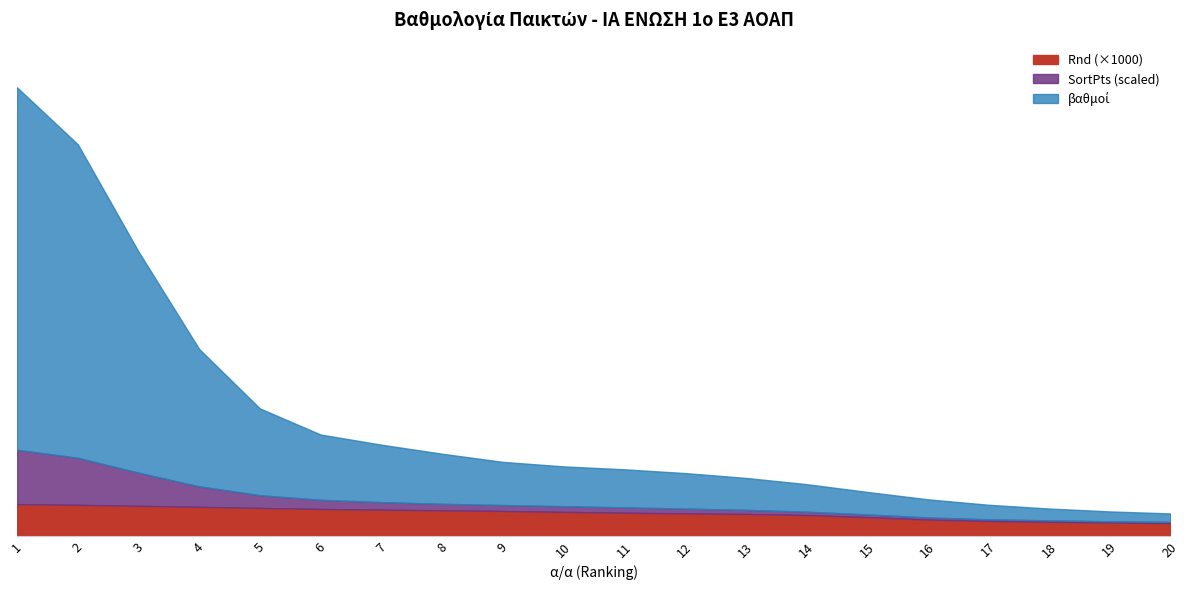

Reading left to right, list all the values displayed in this chart.

βαθμοί: 52.5	52.0	26.0	18.0	9.0	8.5	8.5	7.0	5.5	5.5	5.5	5.0	4.5	4.0	3.0	2.5	2.0	1.5	1.5	1.0
SortPts: 52.5	52.0	26.0	18.0	8.5	8.5	7.0	5.5	5.5	5.5	5.0	4.5	4.0	3.0	2.5	2.0	1.5	1.5	1.0	1.0
Rnd: 0.0	0.0	0.0	0.0	0.0	0.0	0.0	0.0	0.0	0.0	0.0	0.0	0.0	0.0	0.0	0.0	0.0	0.0	0.0	0.0